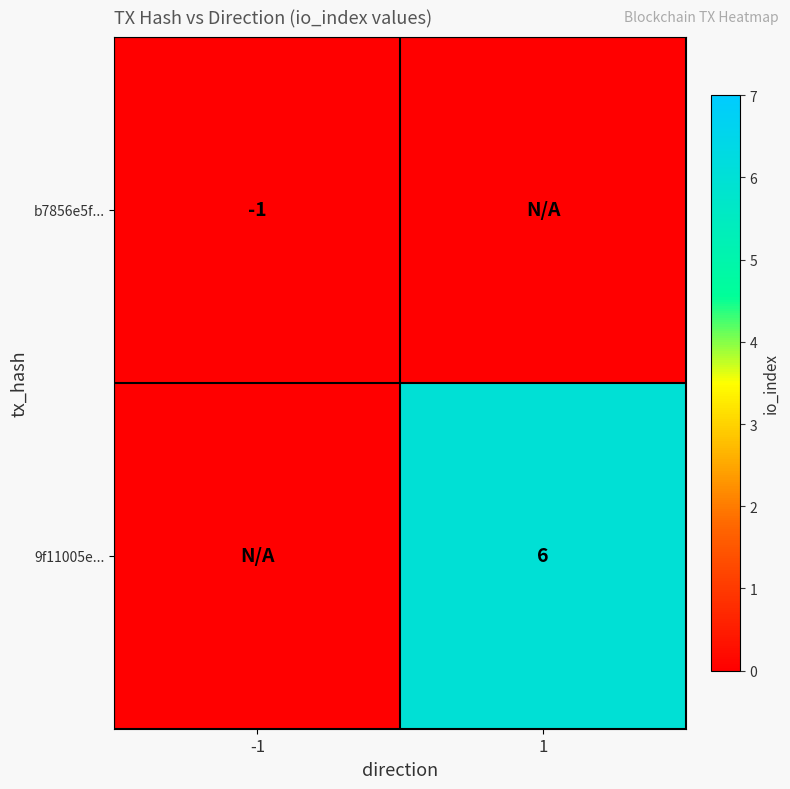

Is it true that 9f11005e... equals 6 at 1?

True